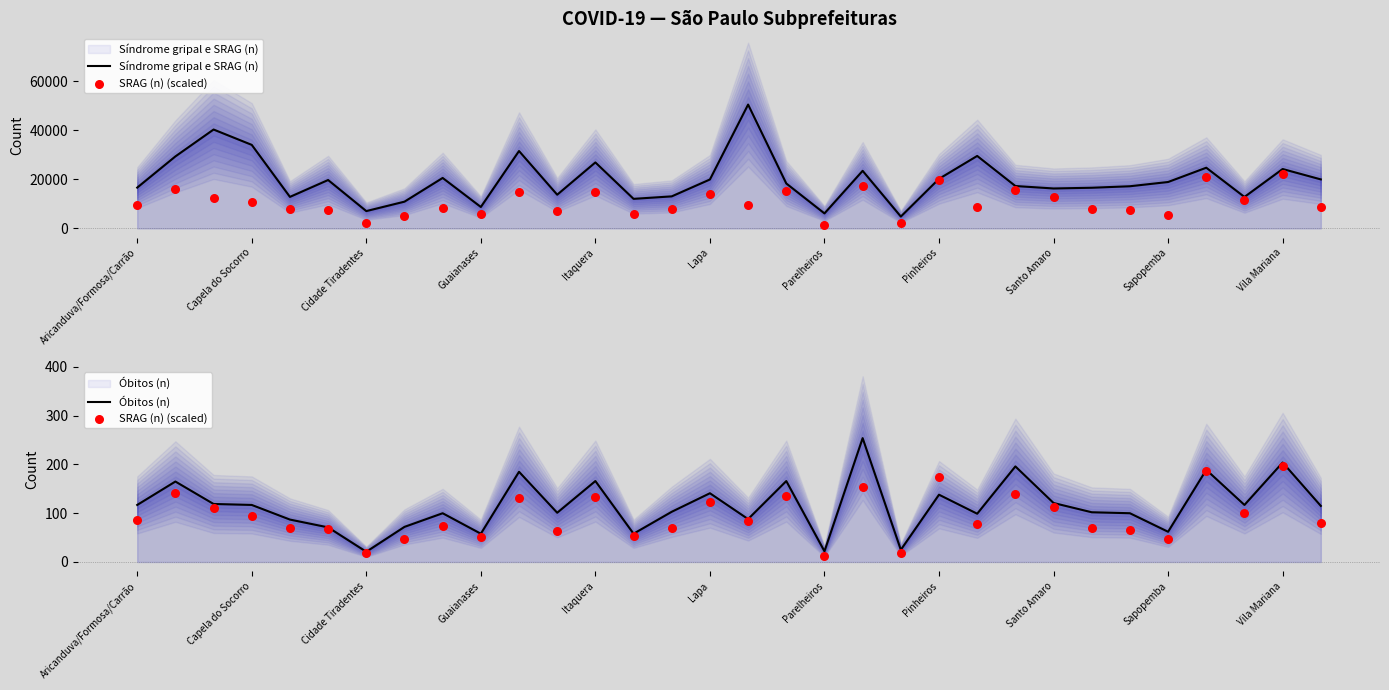

At which category is the sum across all series the highest?

16